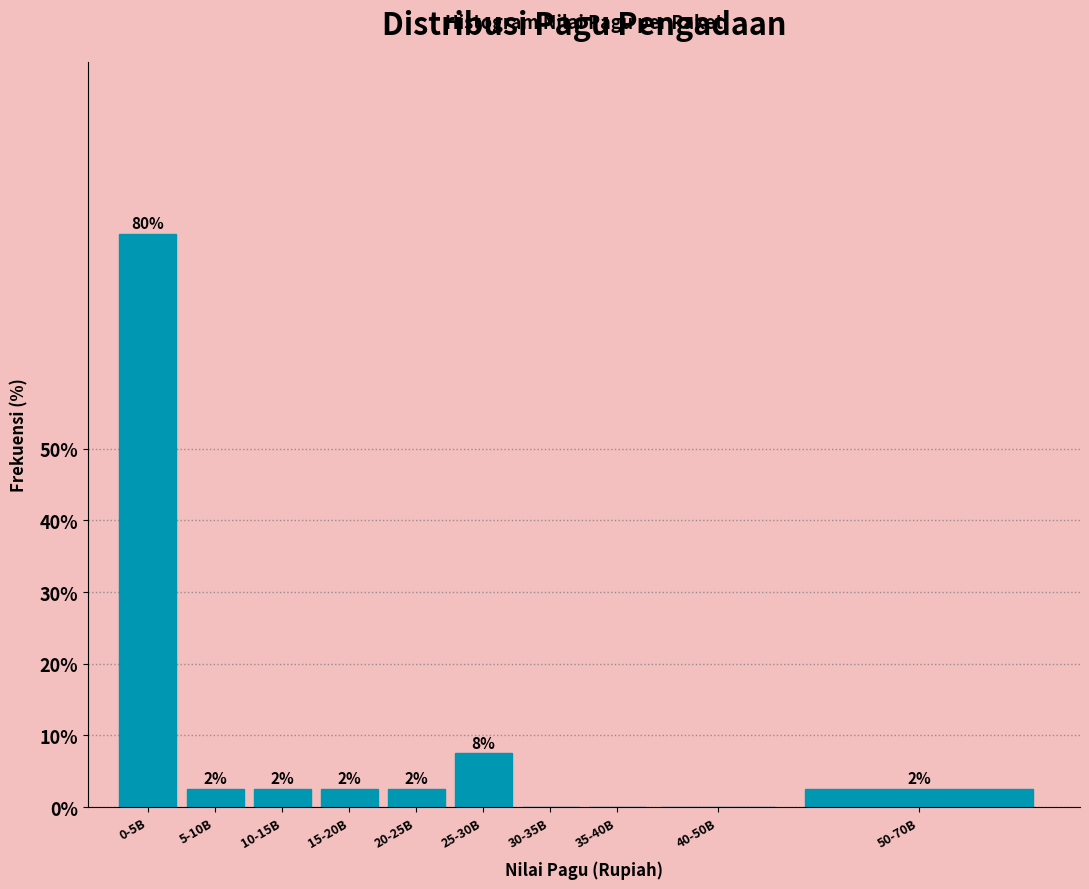

Are the bars horizontal?

No